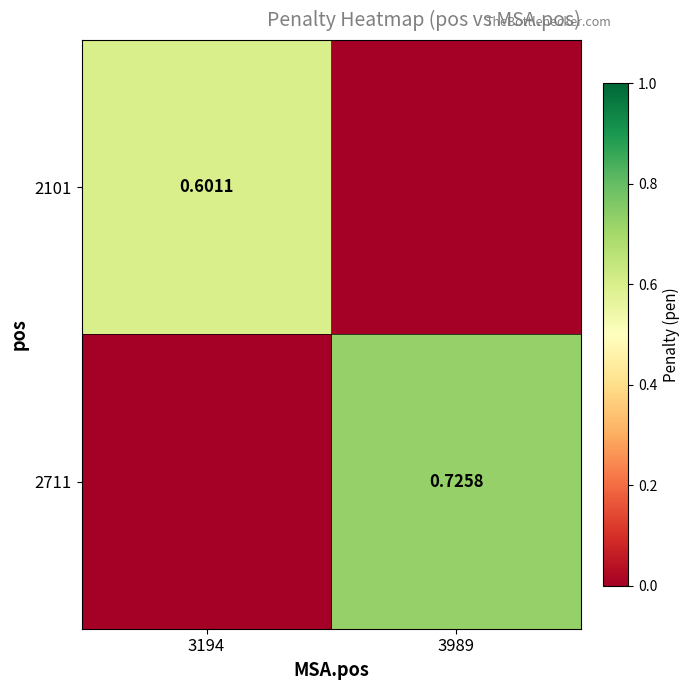

How many values in 2711 are above zero?

1